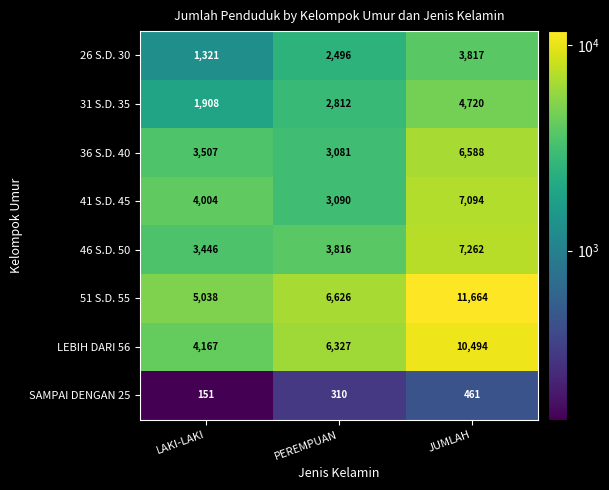

Reading left to right, what are all the values shown in this chart?

26 S.D. 30: LAKI-LAKI=1321	PEREMPUAN=2496	JUMLAH=3817
31 S.D. 35: LAKI-LAKI=1908	PEREMPUAN=2812	JUMLAH=4720
36 S.D. 40: LAKI-LAKI=3507	PEREMPUAN=3081	JUMLAH=6588
41 S.D. 45: LAKI-LAKI=4004	PEREMPUAN=3090	JUMLAH=7094
46 S.D. 50: LAKI-LAKI=3446	PEREMPUAN=3816	JUMLAH=7262
51 S.D. 55: LAKI-LAKI=5038	PEREMPUAN=6626	JUMLAH=11664
LEBIH DARI 56: LAKI-LAKI=4167	PEREMPUAN=6327	JUMLAH=10494
SAMPAI DENGAN 25: LAKI-LAKI=151	PEREMPUAN=310	JUMLAH=461